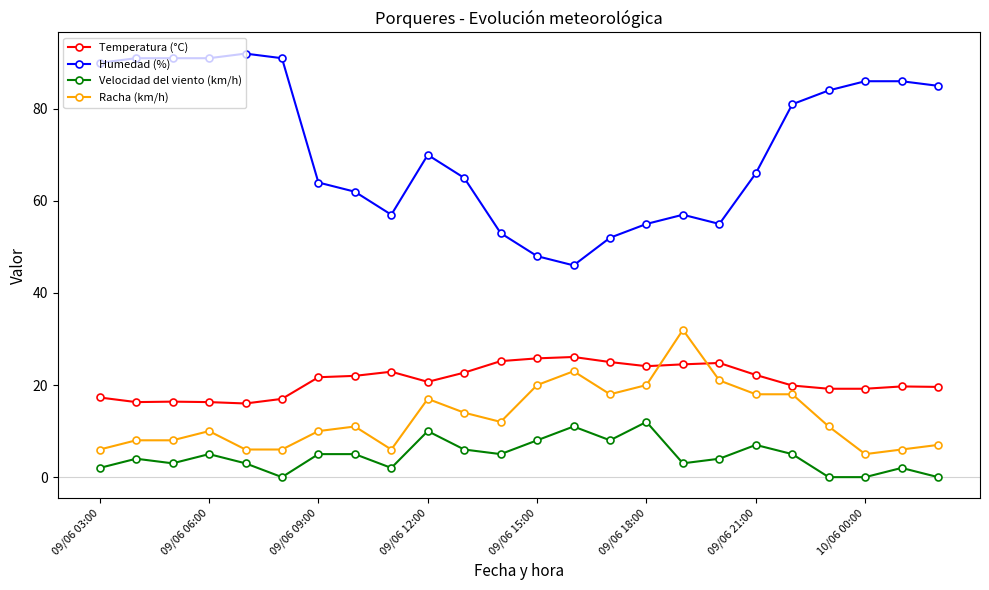

Which series has the largest total across all categories?

Humedad (%)